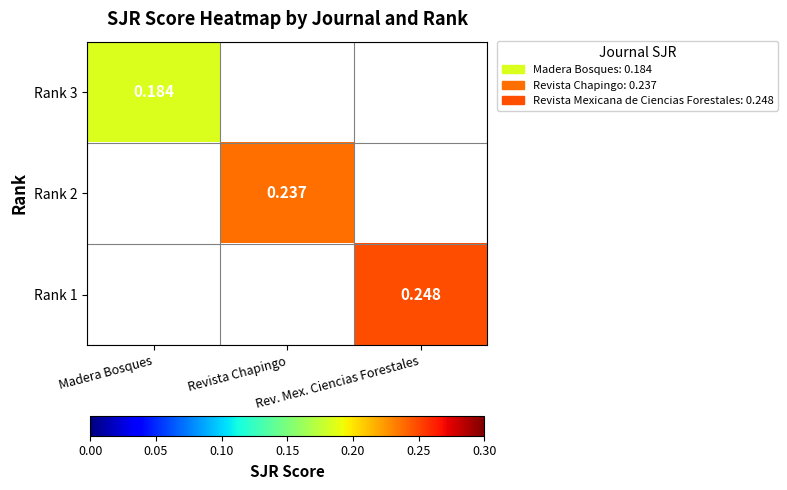

Is the value of Rank 2 at Rev. Mex. Ciencias Forestales greater than the value of Rank 1 at Rev. Mex. Ciencias Forestales?

No